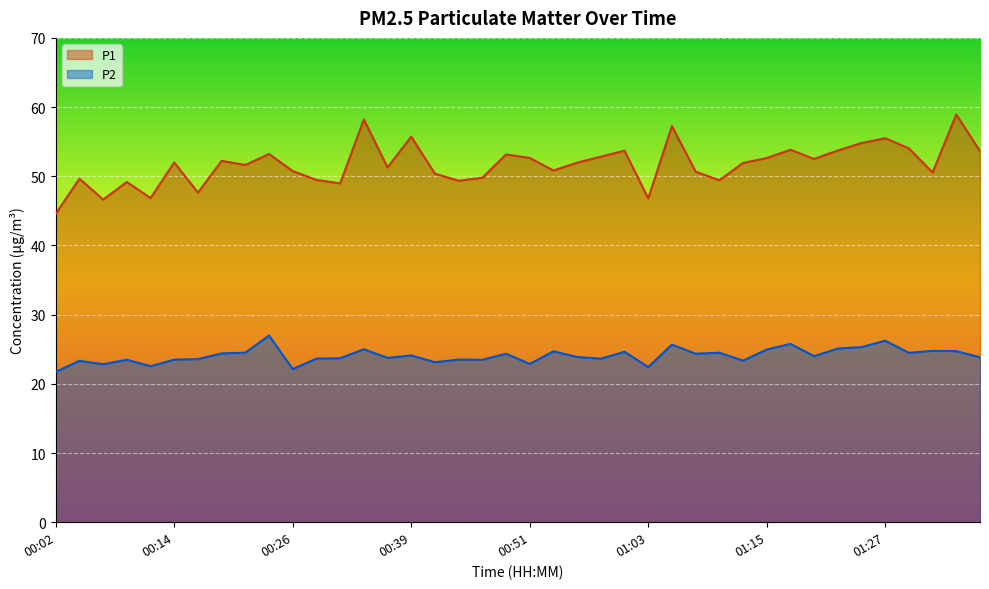

True or false: P1 has more than 2 points higher than both neighbors.

True